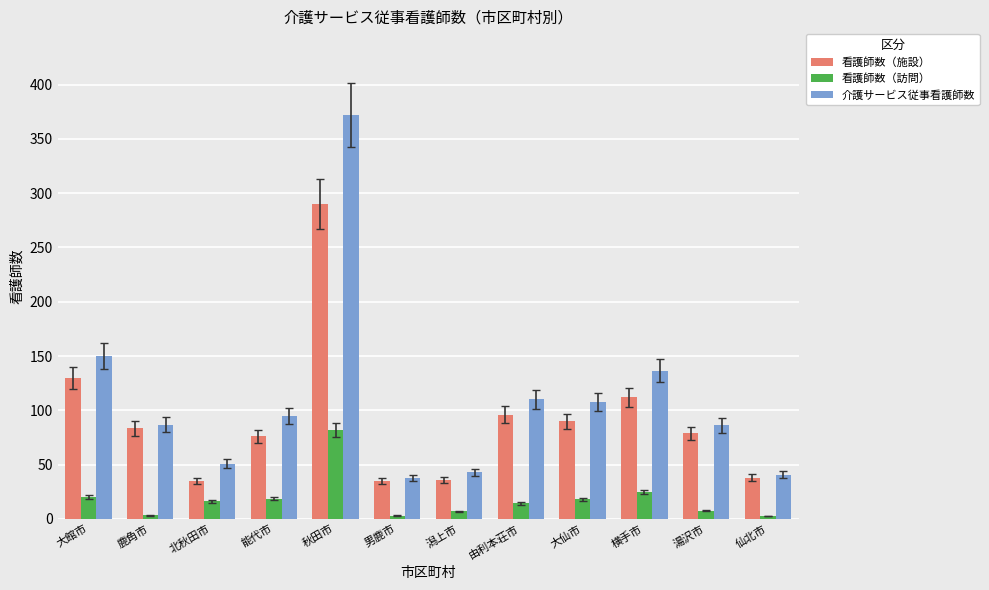

Count the number of data series in this chart.

3